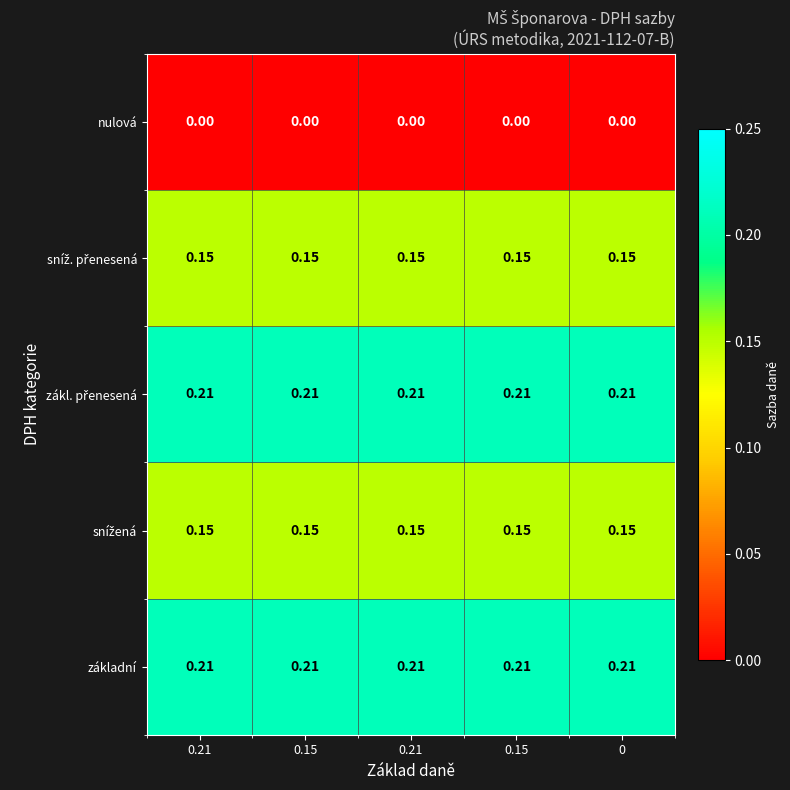

What is the total value across all series at 0.15?

0.7